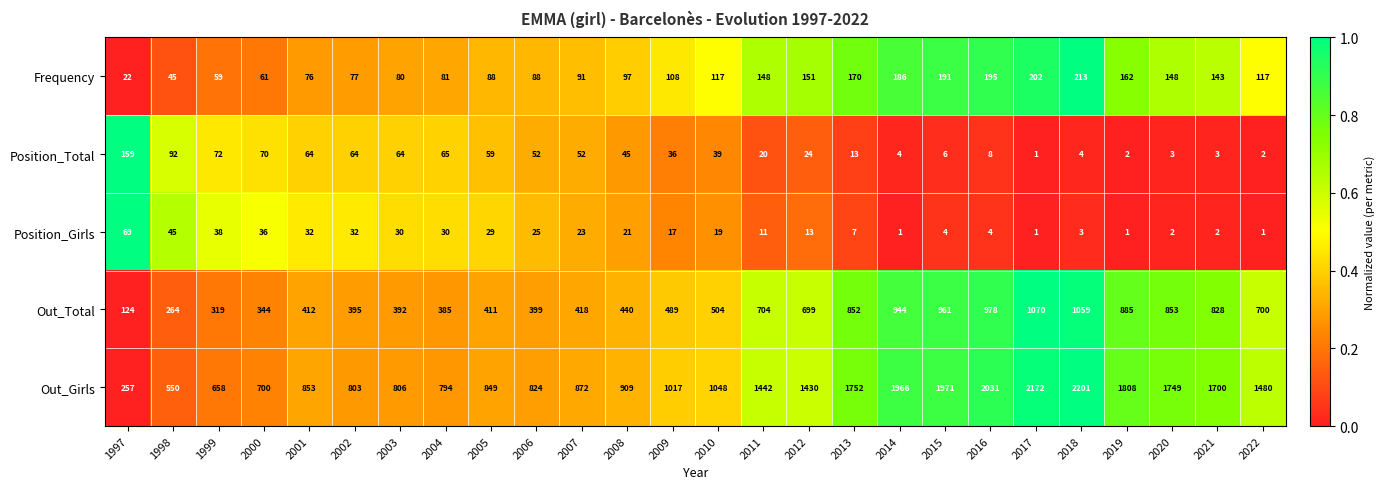

What is the spread (max minus min) of values at 2011?

1431